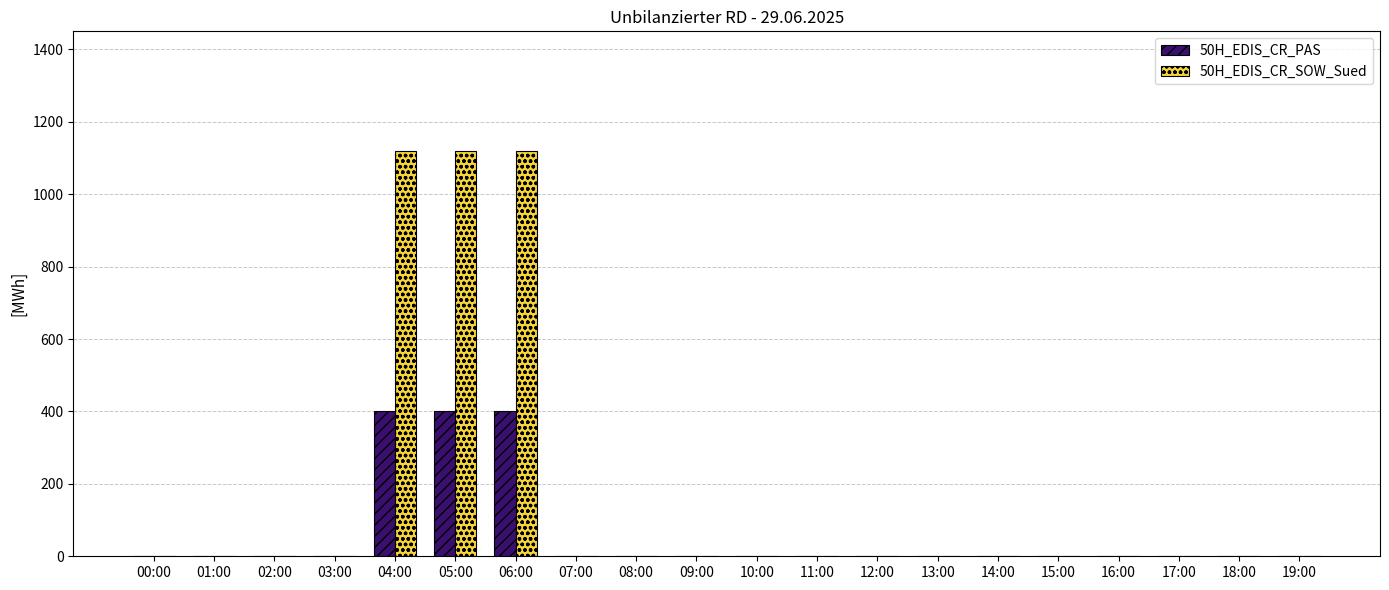

Reading left to right, transcribe all the data shown in this chart.

50H_EDIS_CR_PAS: 00:00=0	01:00=0	02:00=0	03:00=0	04:00=400	05:00=400	06:00=400	07:00=0	08:00=0	09:00=0	10:00=0	11:00=0	12:00=0	13:00=0	14:00=0	15:00=0	16:00=0	17:00=0	18:00=0	19:00=0
50H_EDIS_CR_SOW_Sued: 00:00=0	01:00=0	02:00=0	03:00=0	04:00=1120	05:00=1120	06:00=1120	07:00=0	08:00=0	09:00=0	10:00=0	11:00=0	12:00=0	13:00=0	14:00=0	15:00=0	16:00=0	17:00=0	18:00=0	19:00=0